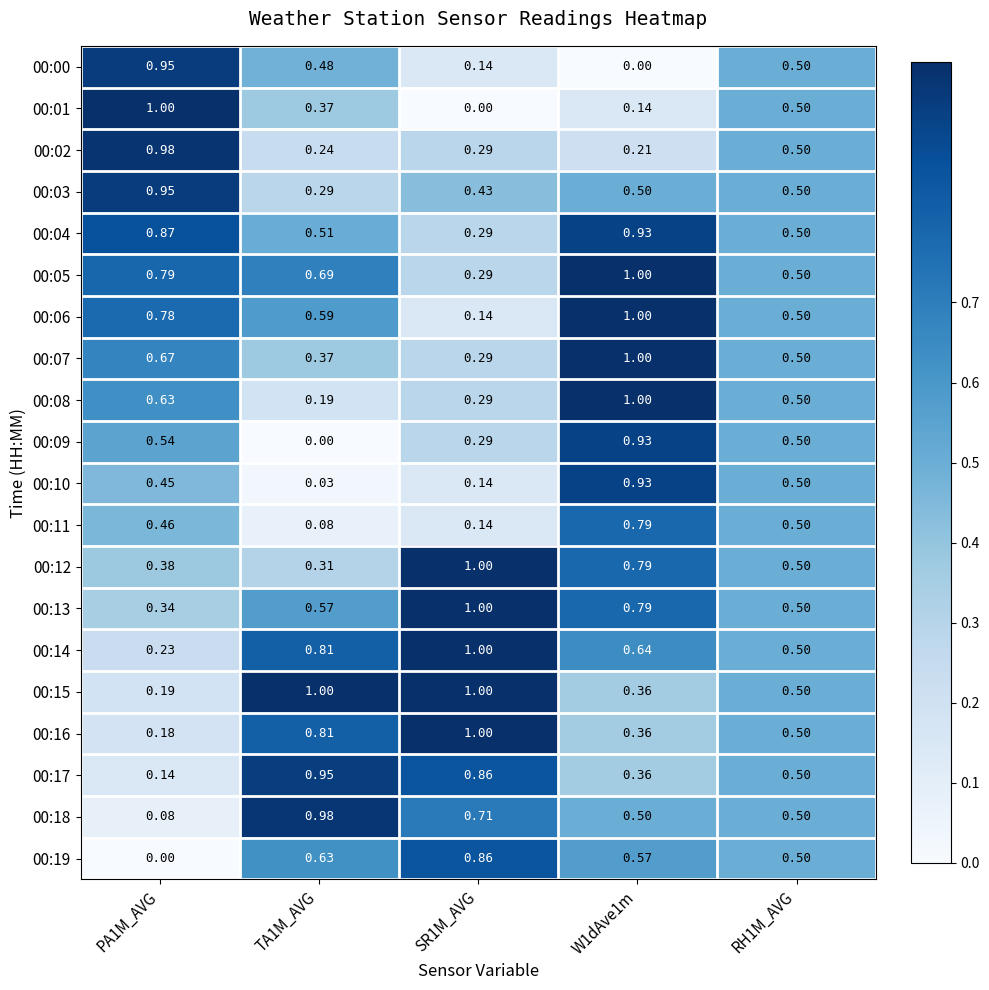

Which series has the widest spread of values?

00:01